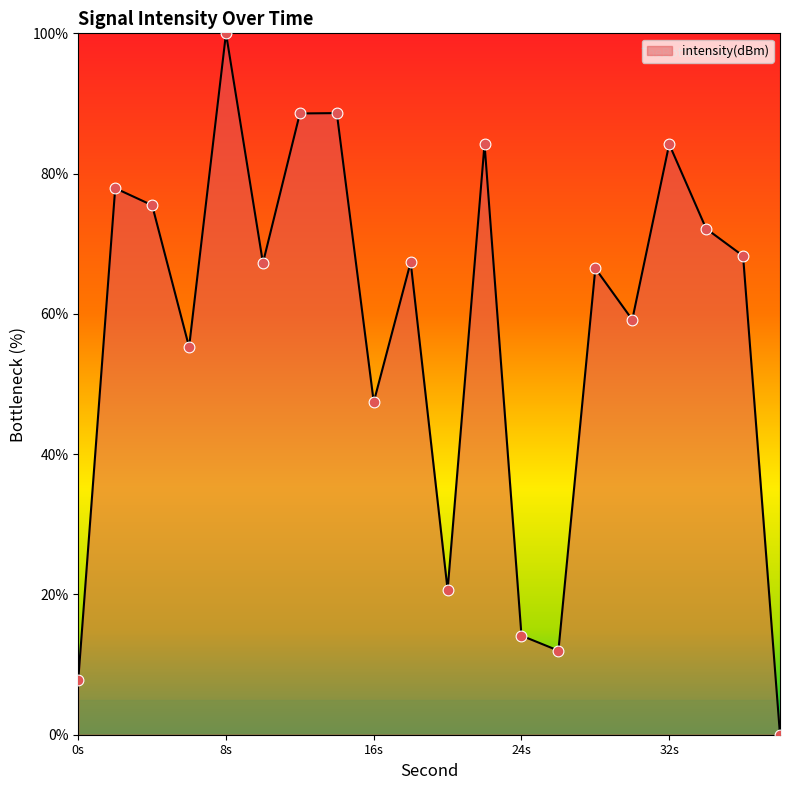

What is the maximum value shown in the chart?

100.0